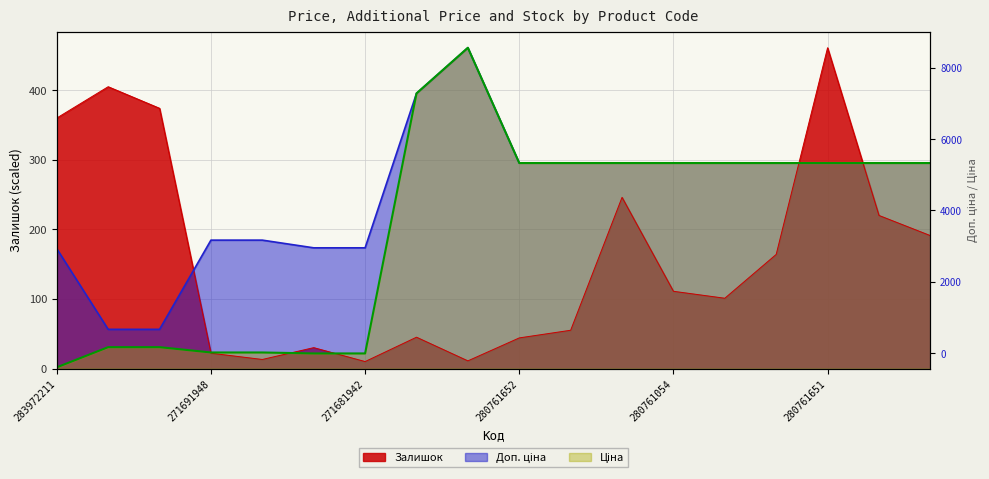

True or false: Доп. ціна has more than 1 interior local peaks.

False